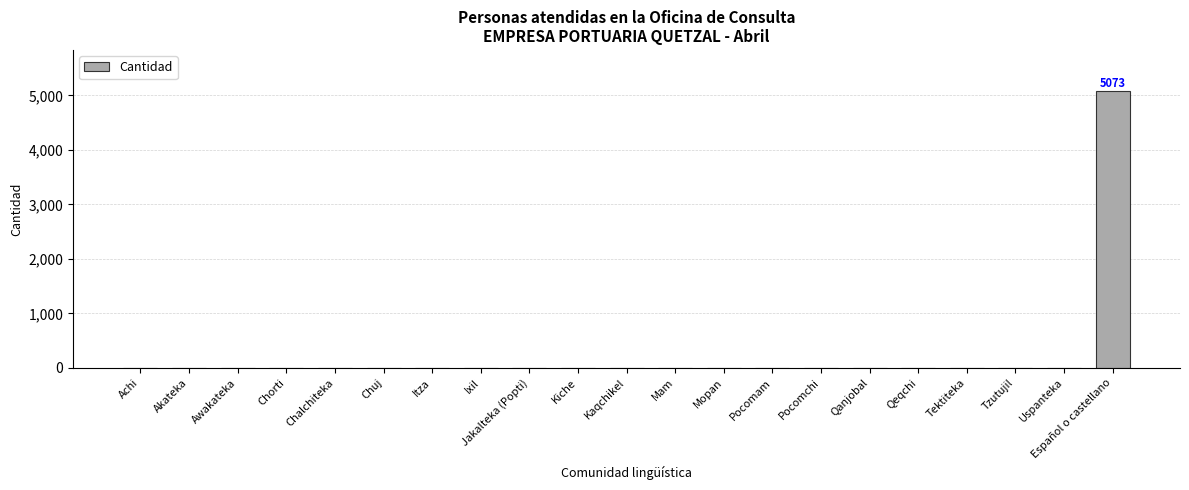

What is the maximum value shown in the chart?

5073